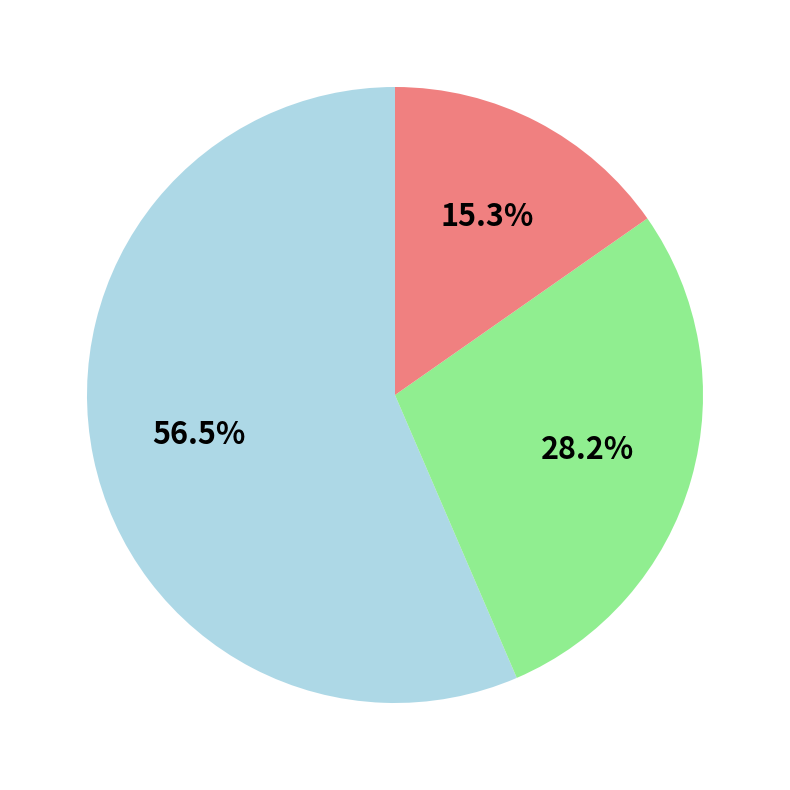

Does any single category account for the majority?

Yes